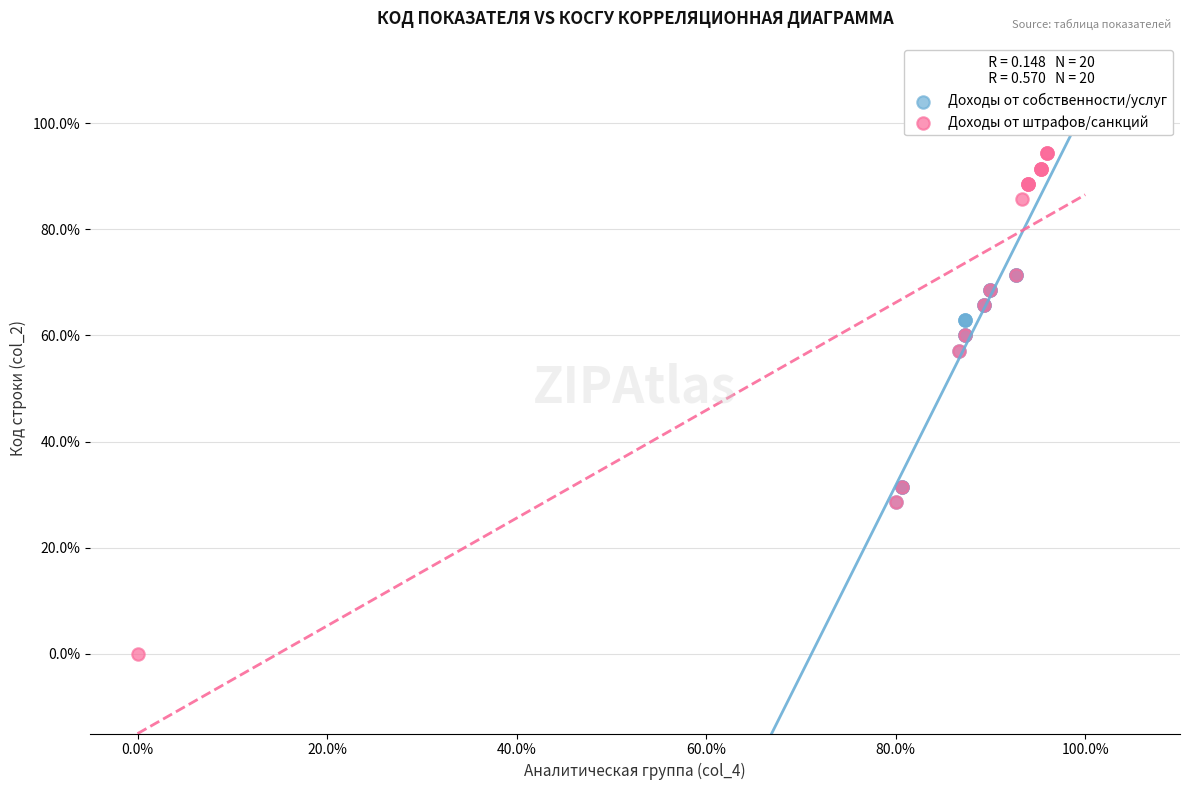

What are all the series names shown in the legend?

Доходы от собственности/услуг, Доходы от штрафов/санкций